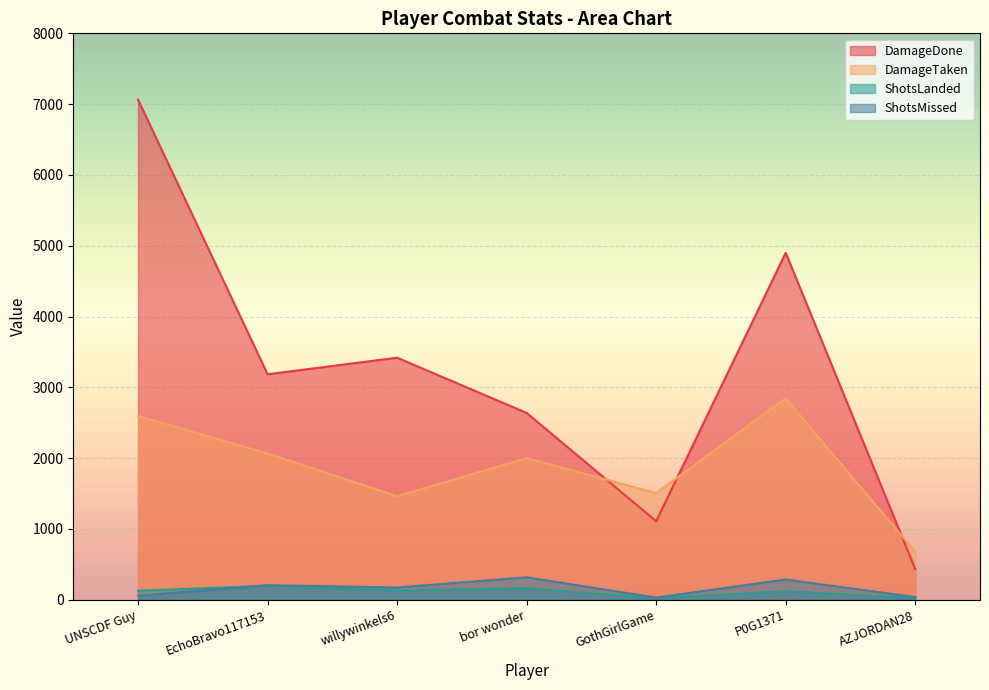

Between GothGirlGame and UNSCDF Guy, which is larger?

UNSCDF Guy